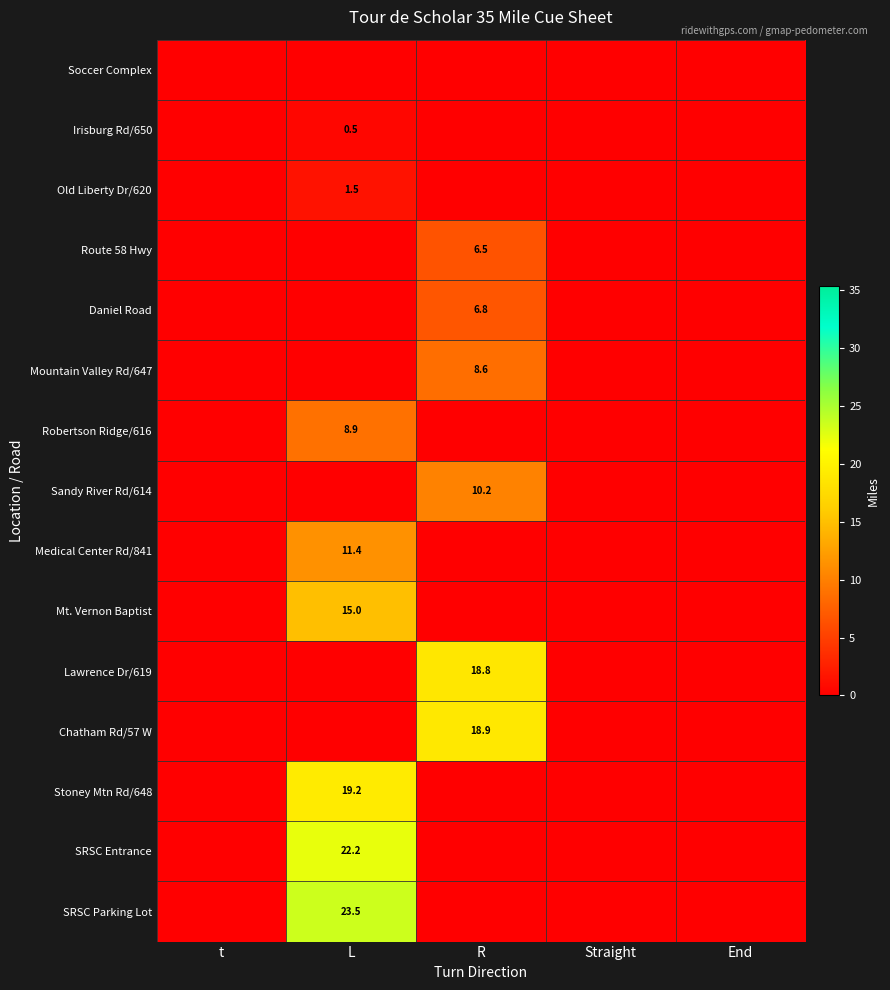

The value of SRSC Entrance at L is 14.9. True or false?

False